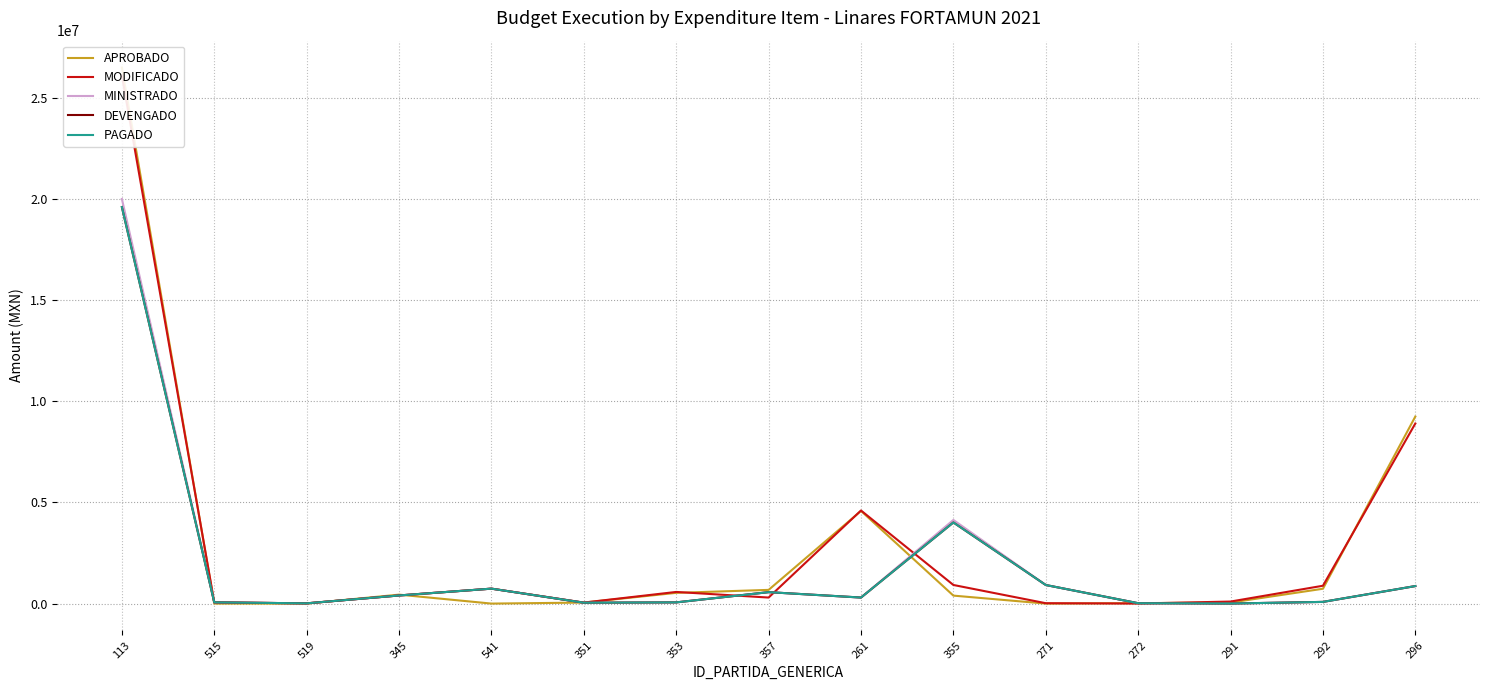

What is the difference between the PAGADO values at 292 and 355?

3926918.6